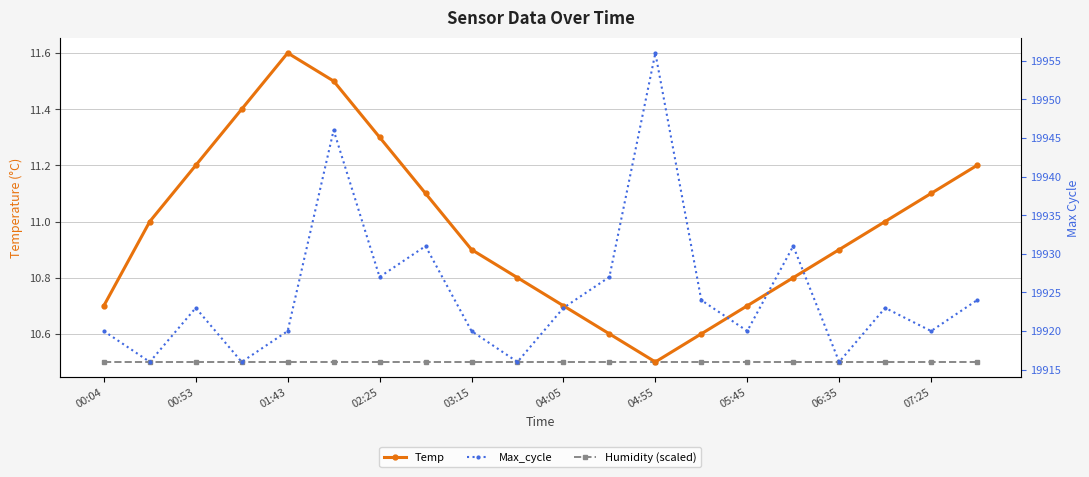

How many interior local peaks does the Max_cycle series have?

6